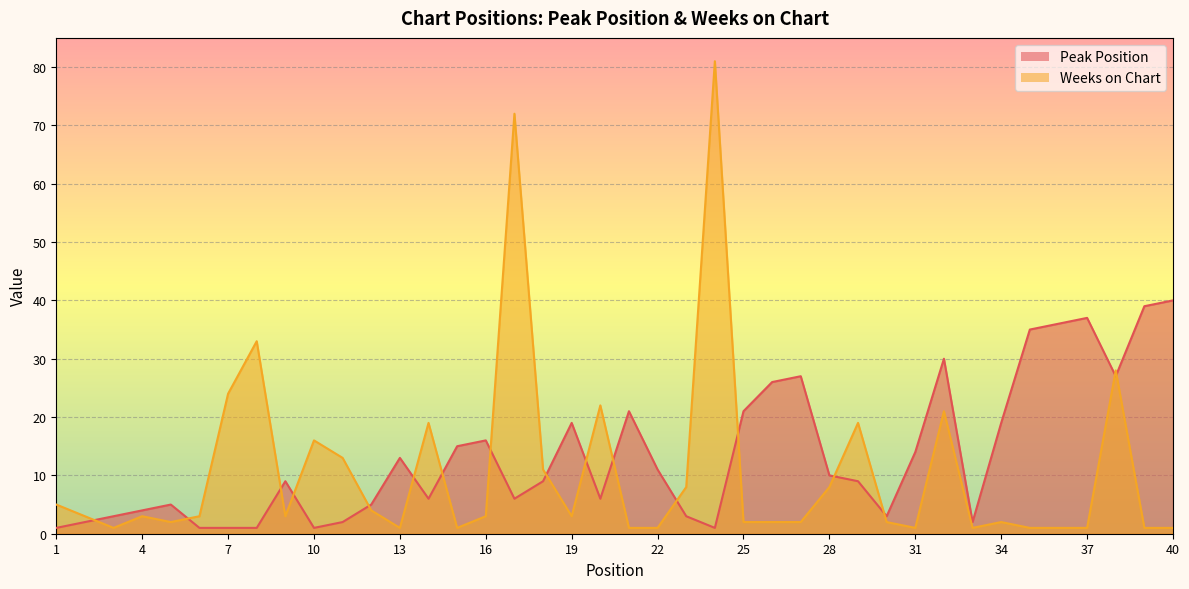

List the labels in order of Peak Position value, smallest first.

1, 6, 7, 8, 10, 24, 2, 11, 33, 3, 23, 30, 4, 5, 12, 14, 17, 20, 9, 18, 29, 28, 22, 13, 31, 15, 16, 19, 34, 21, 25, 26, 27, 38, 32, 35, 36, 37, 39, 40